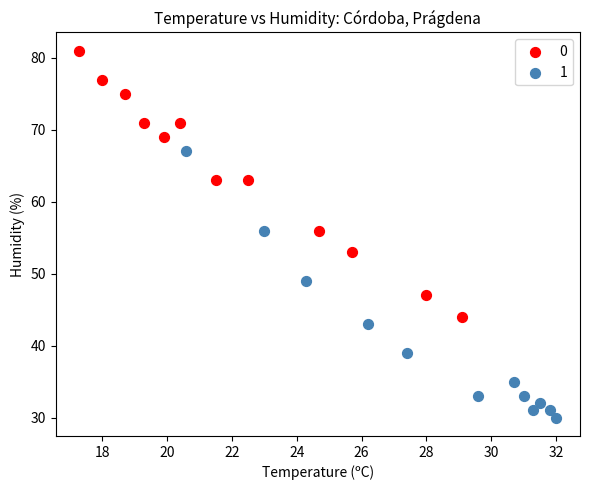

What are all the series names shown in the legend?

0, 1